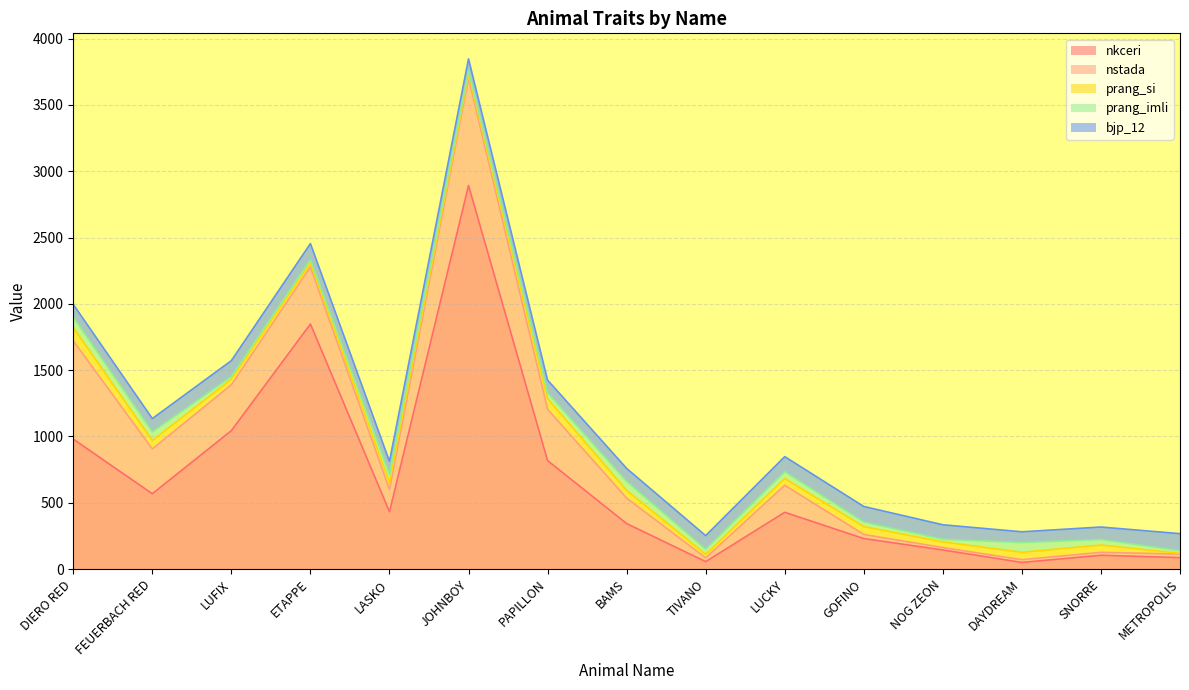

The bjp_12 series shows 117 at GOFINO. True or false?

True